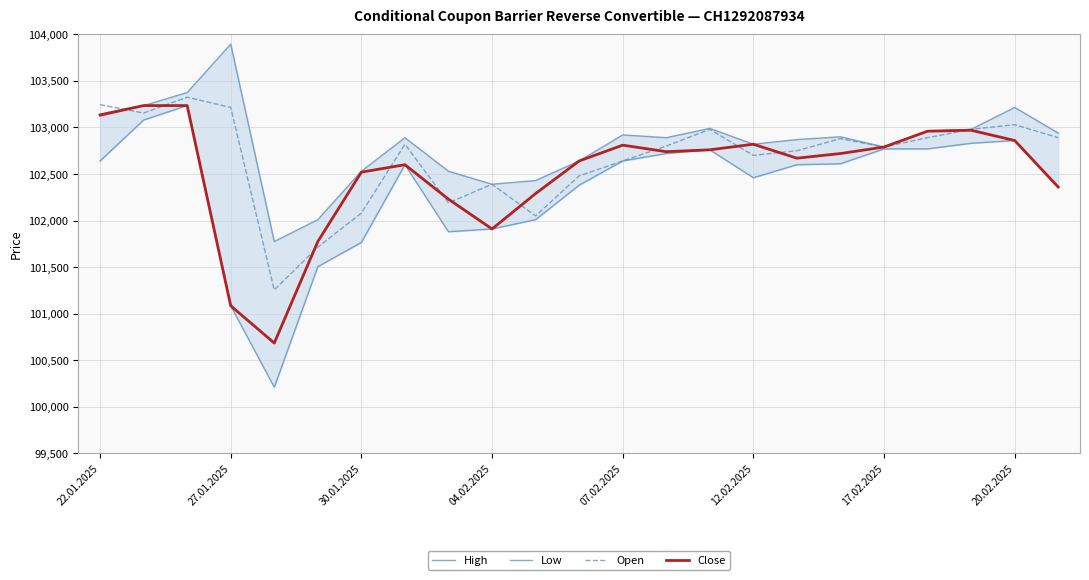

Is it true that Open equals 151579 at 30.01.2025?

False